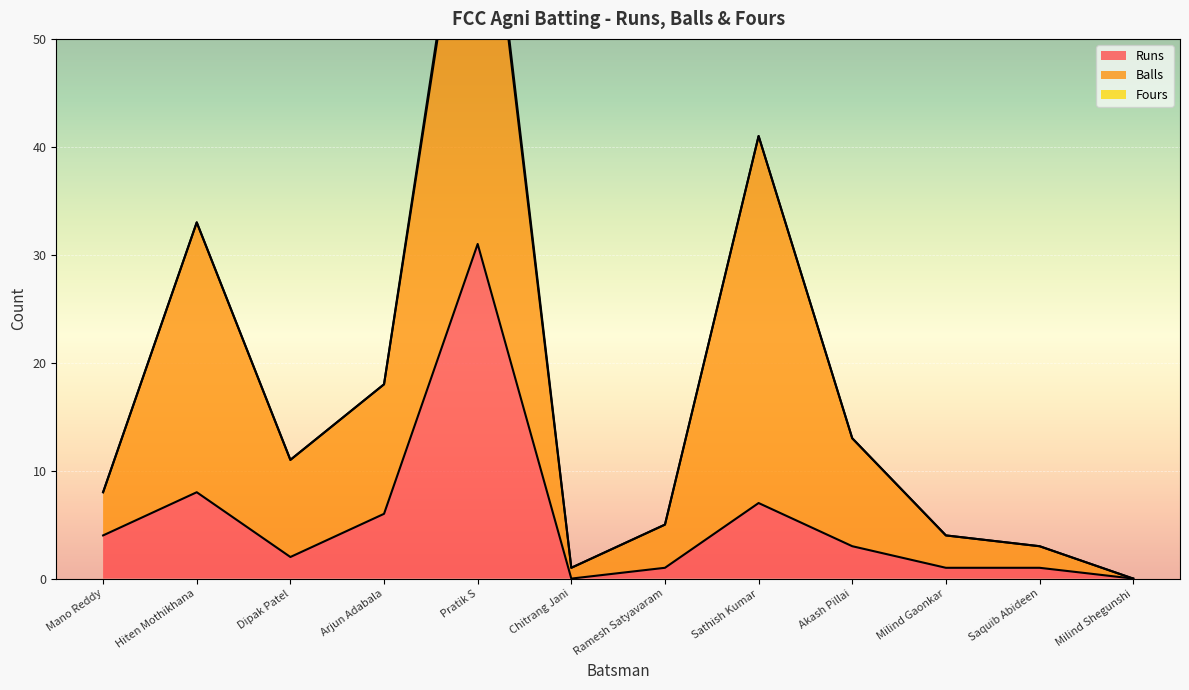

Is it true that Fours equals 1 at Sathish Kumar?

False